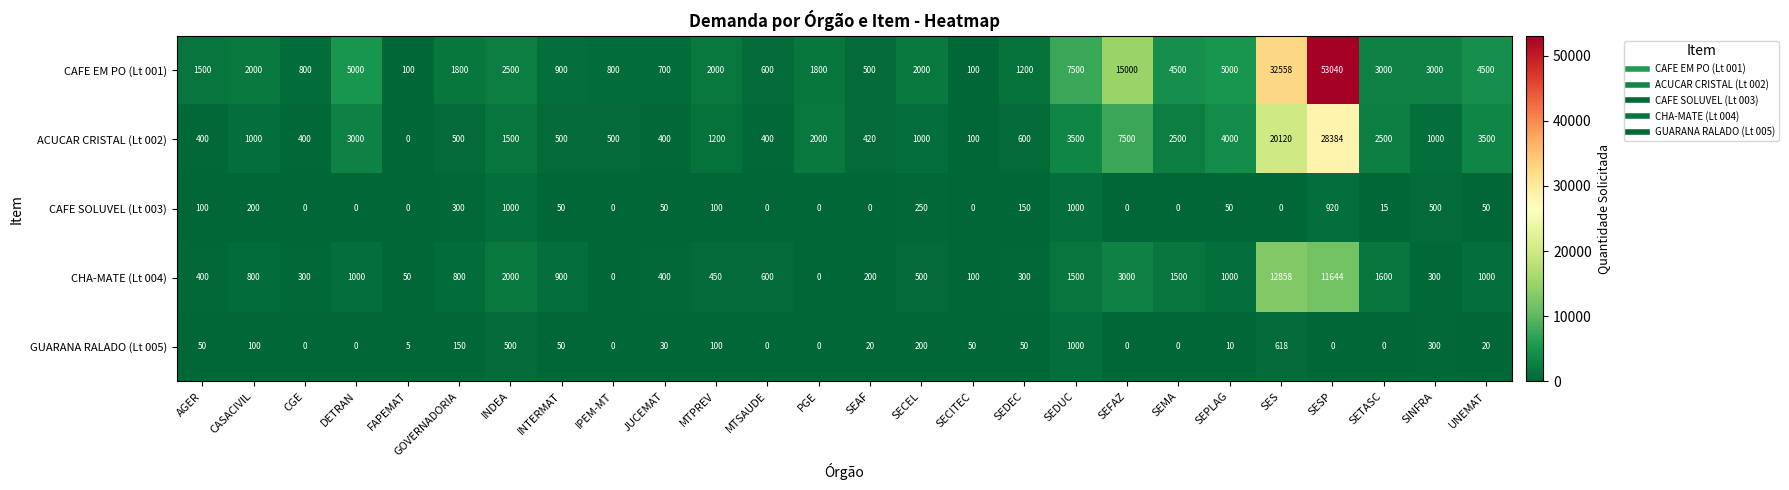

True or false: CAFE SOLUVEL (Lt 003) has a value of 656 at SEDUC.

False